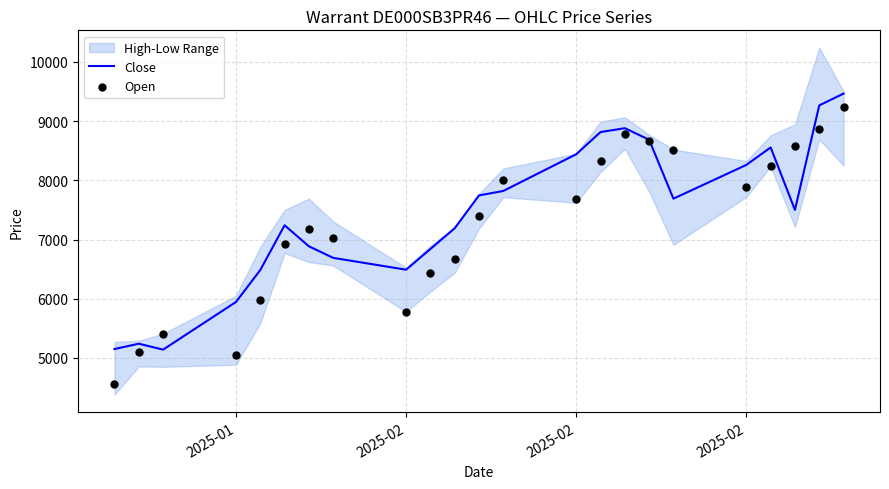

Which series has the largest total across all categories?

Close